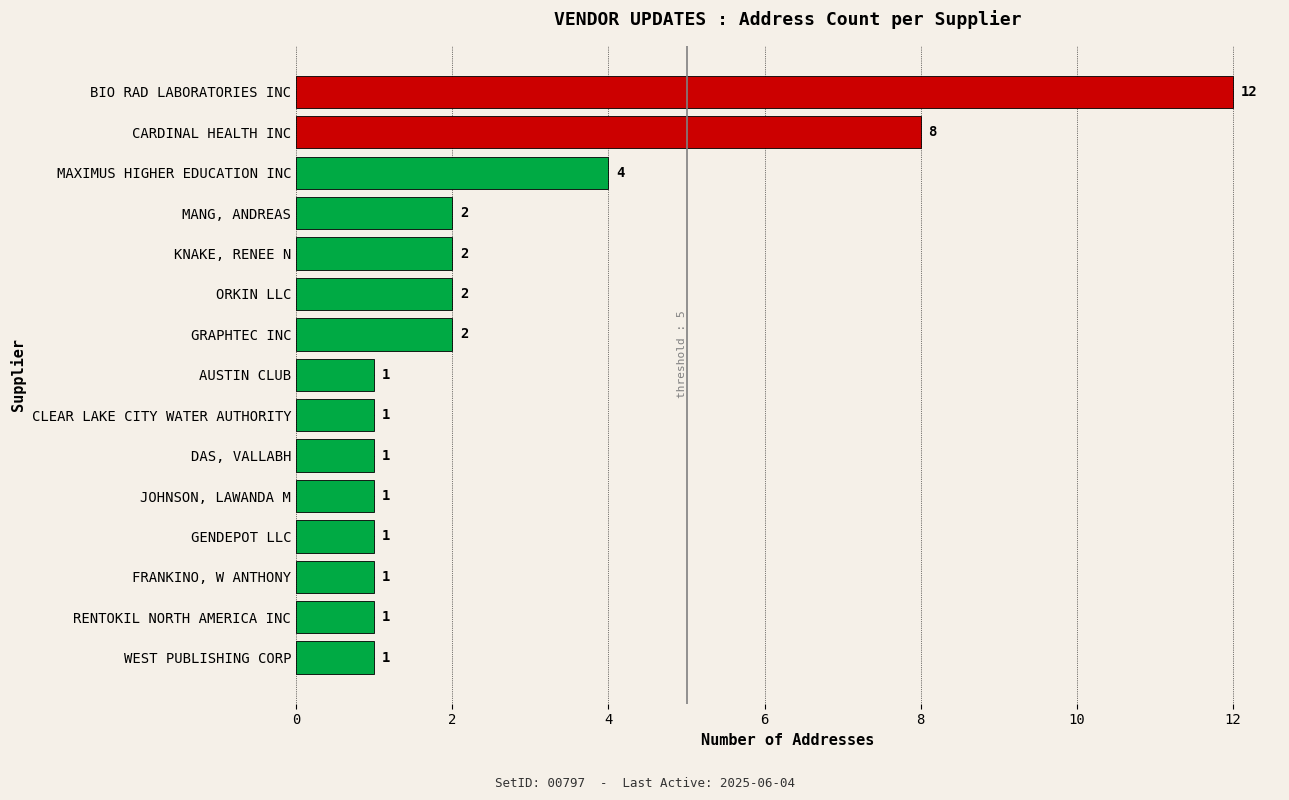

What is the difference between the second highest and second lowest values?

7